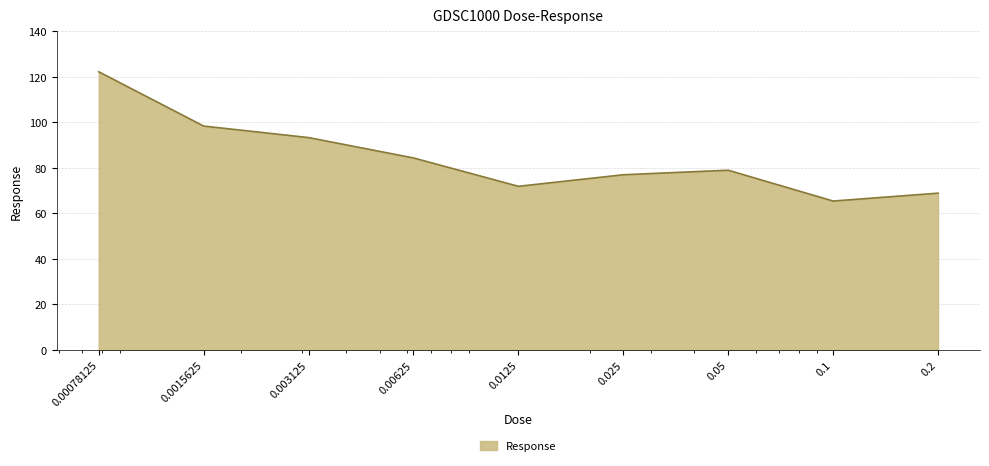

What is the minimum value shown in the chart?

65.4